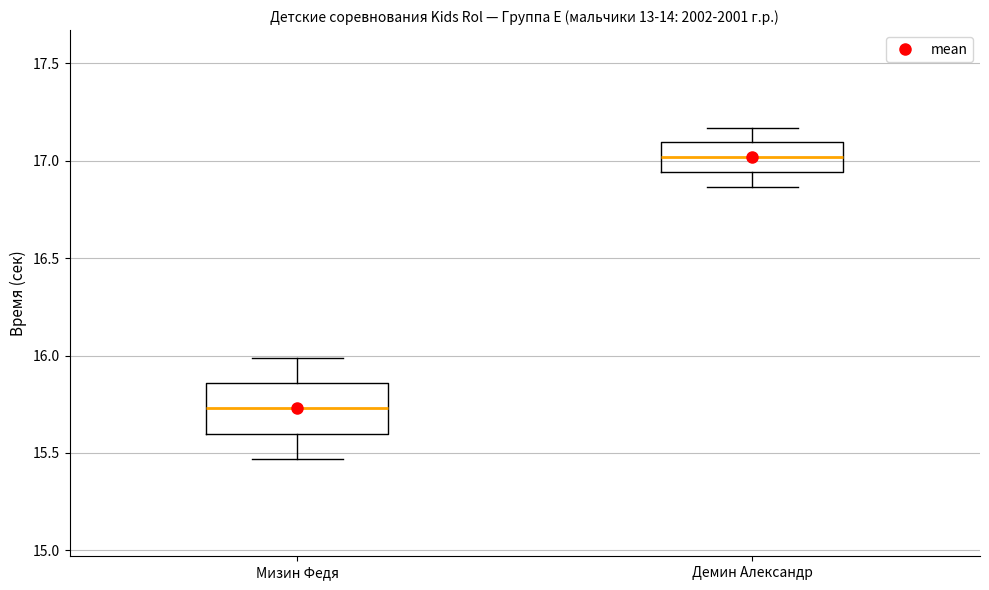

Which box's median line is the highest?

Демин Александр